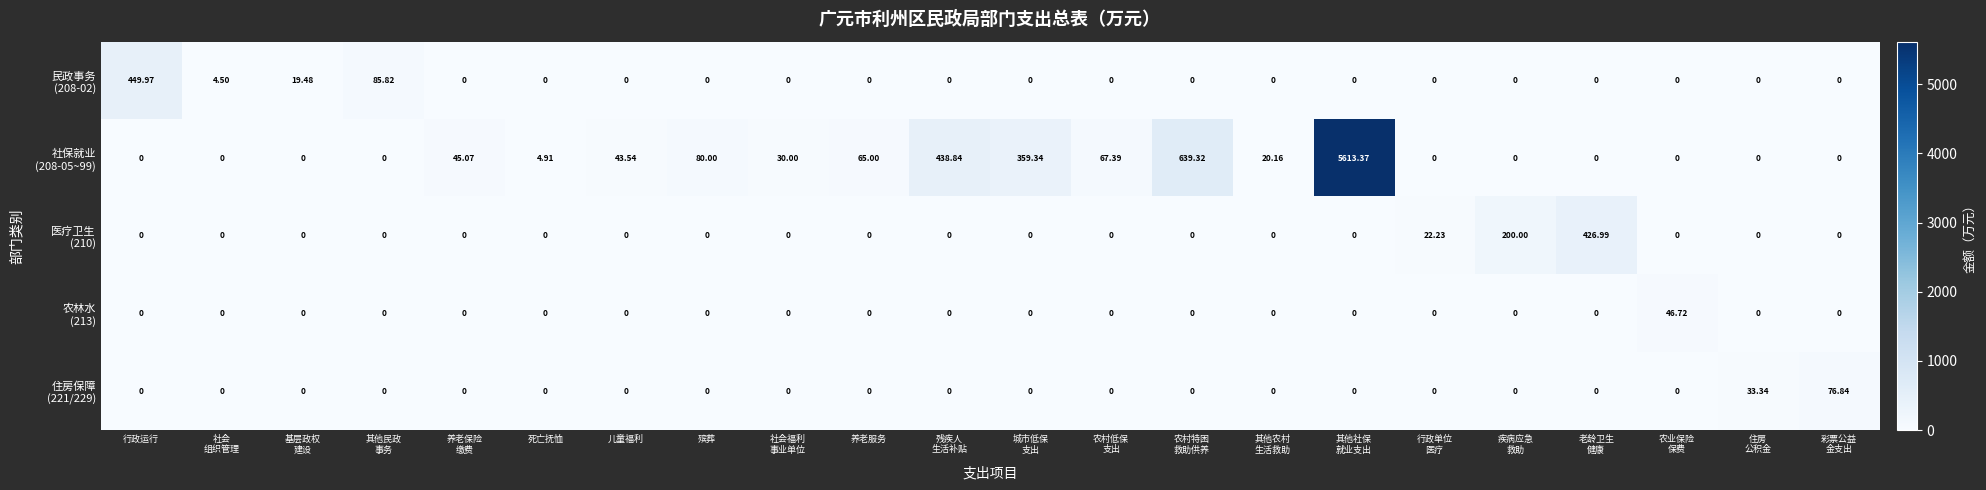

Count the number of data series in this chart.

5